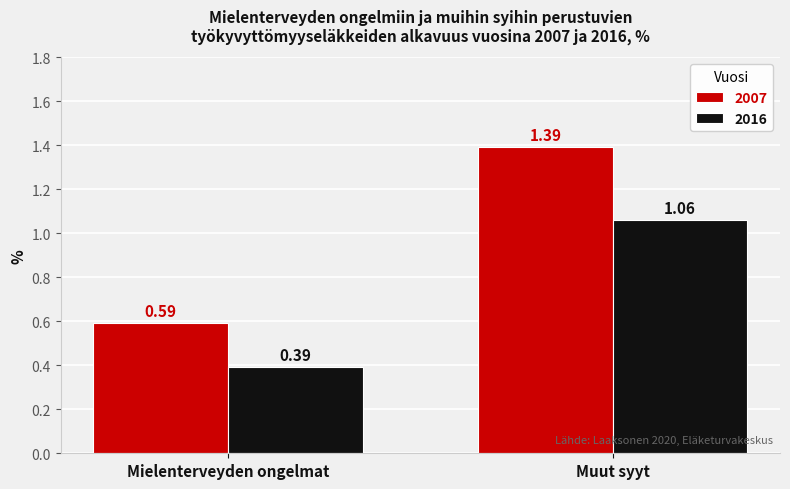

List the labels in order of 2016 value, largest first.

Muut syyt, Mielenterveyden ongelmat